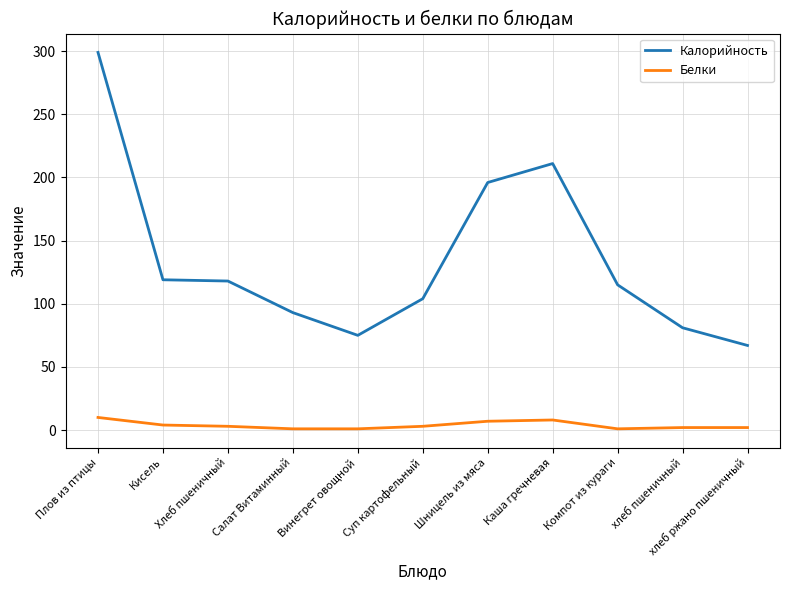

True or false: Белки and Калорийность cross at least once.

False